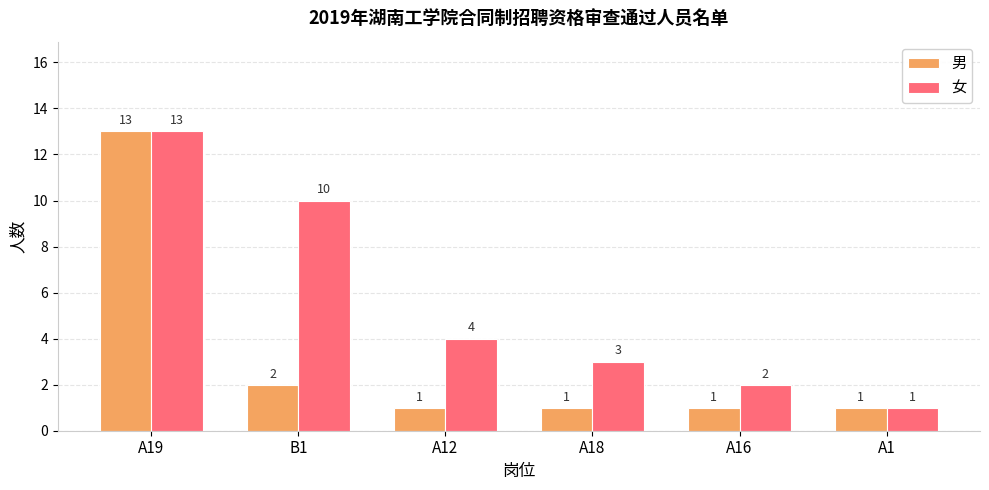

Reading left to right, what are all the values shown in this chart?

男: A19=13	B1=2	A12=1	A18=1	A16=1	A1=1
女: A19=13	B1=10	A12=4	A18=3	A16=2	A1=1